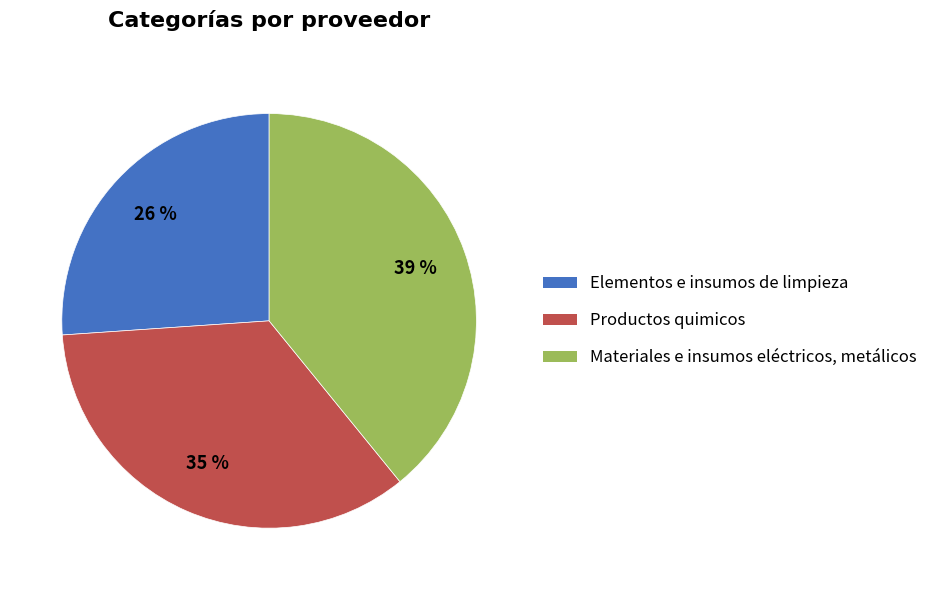

Is it true that Productos quimicos is 44% of the pie?

False